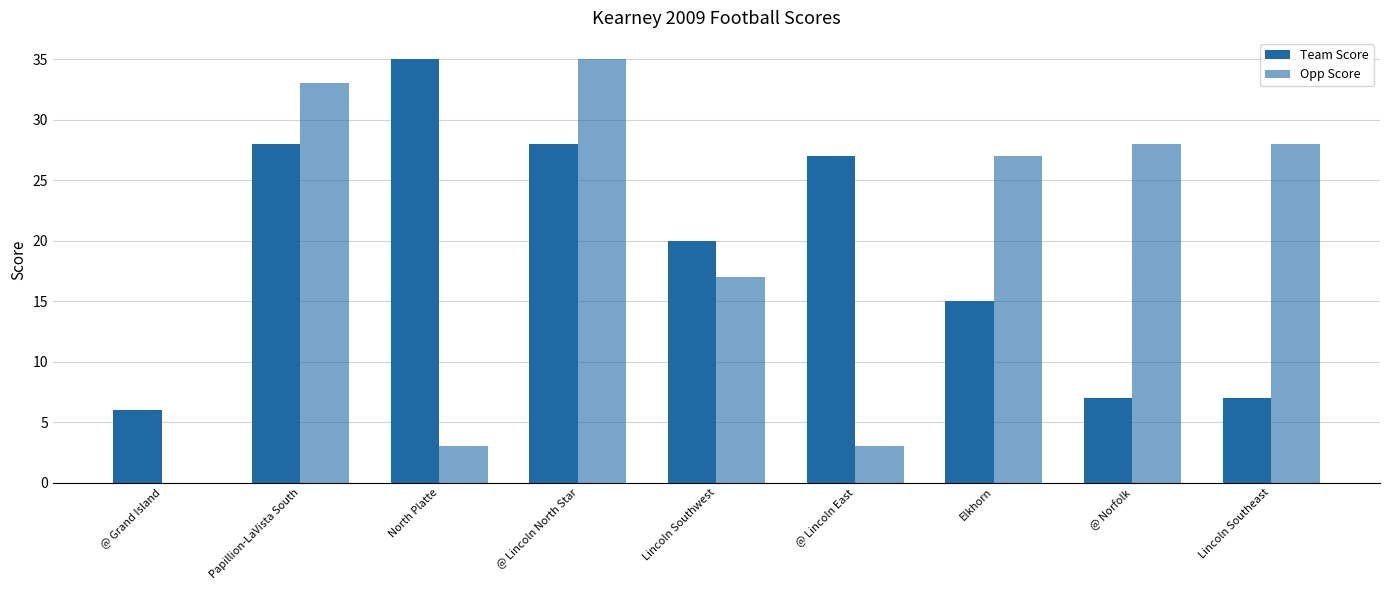

Count the number of categories in the chart.

9